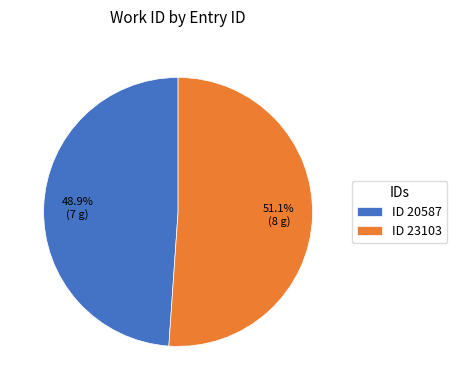

Do ID 20587 and ID 23103 together represent more than half of the pie?

Yes